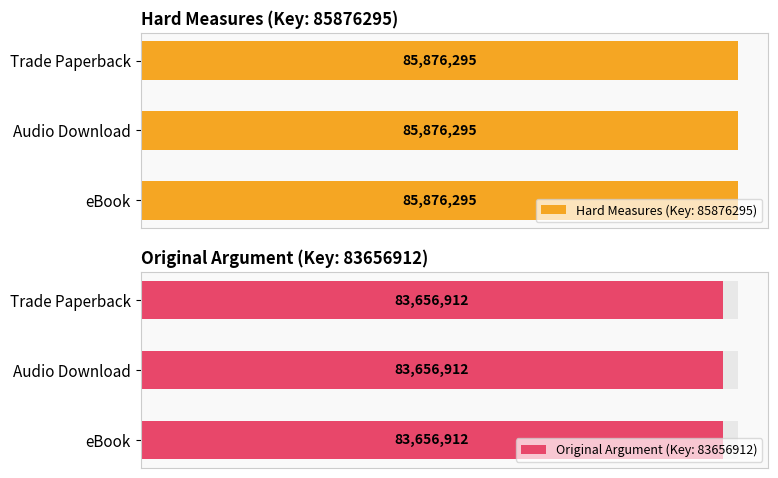

Reading left to right, extract all data points from this chart.

Hard Measures: 85876295	85876295	85876295
Original Argument: 83656912	83656912	83656912